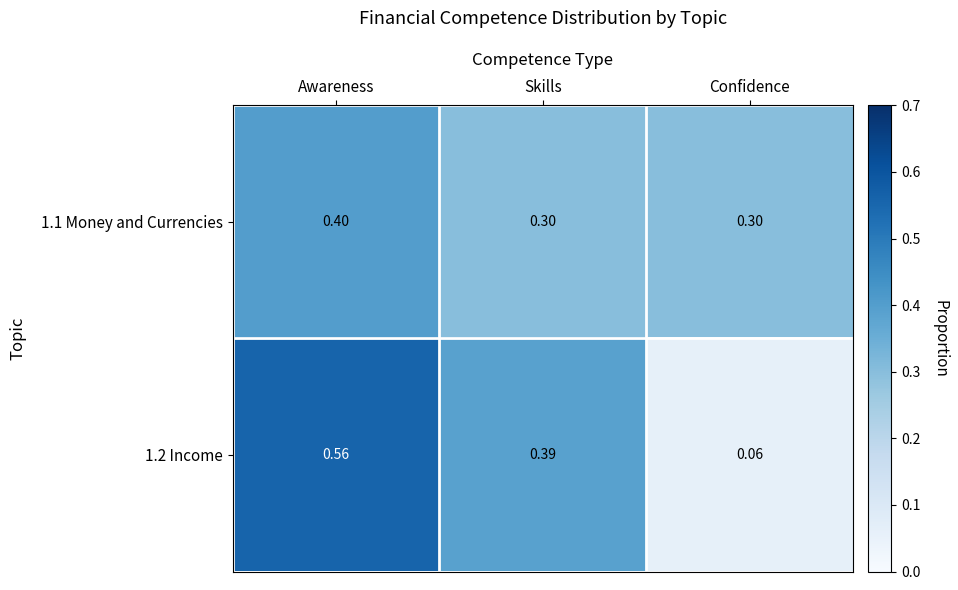

Which series has the widest spread of values?

1.2 Income